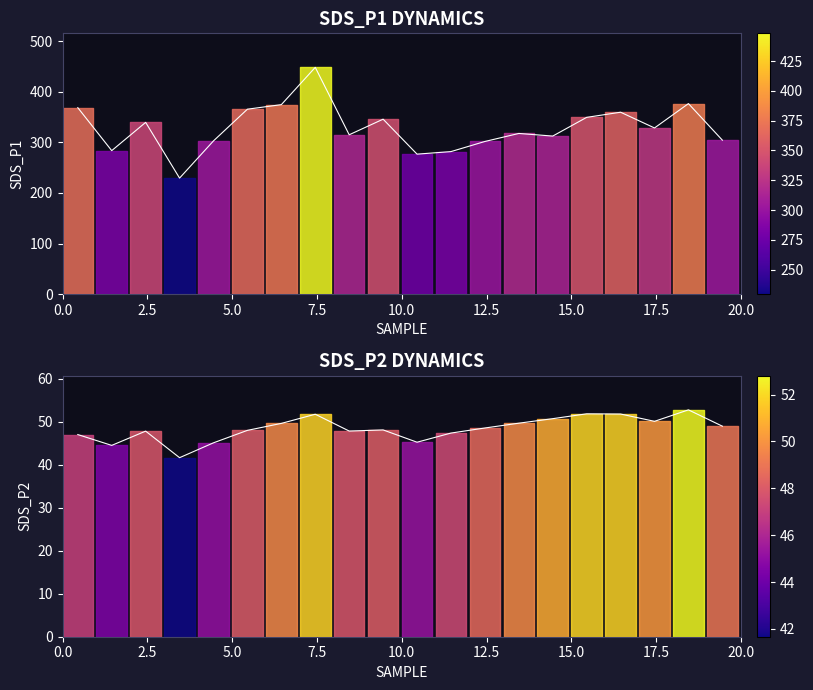

What is the minimum value shown in the chart?

41.7